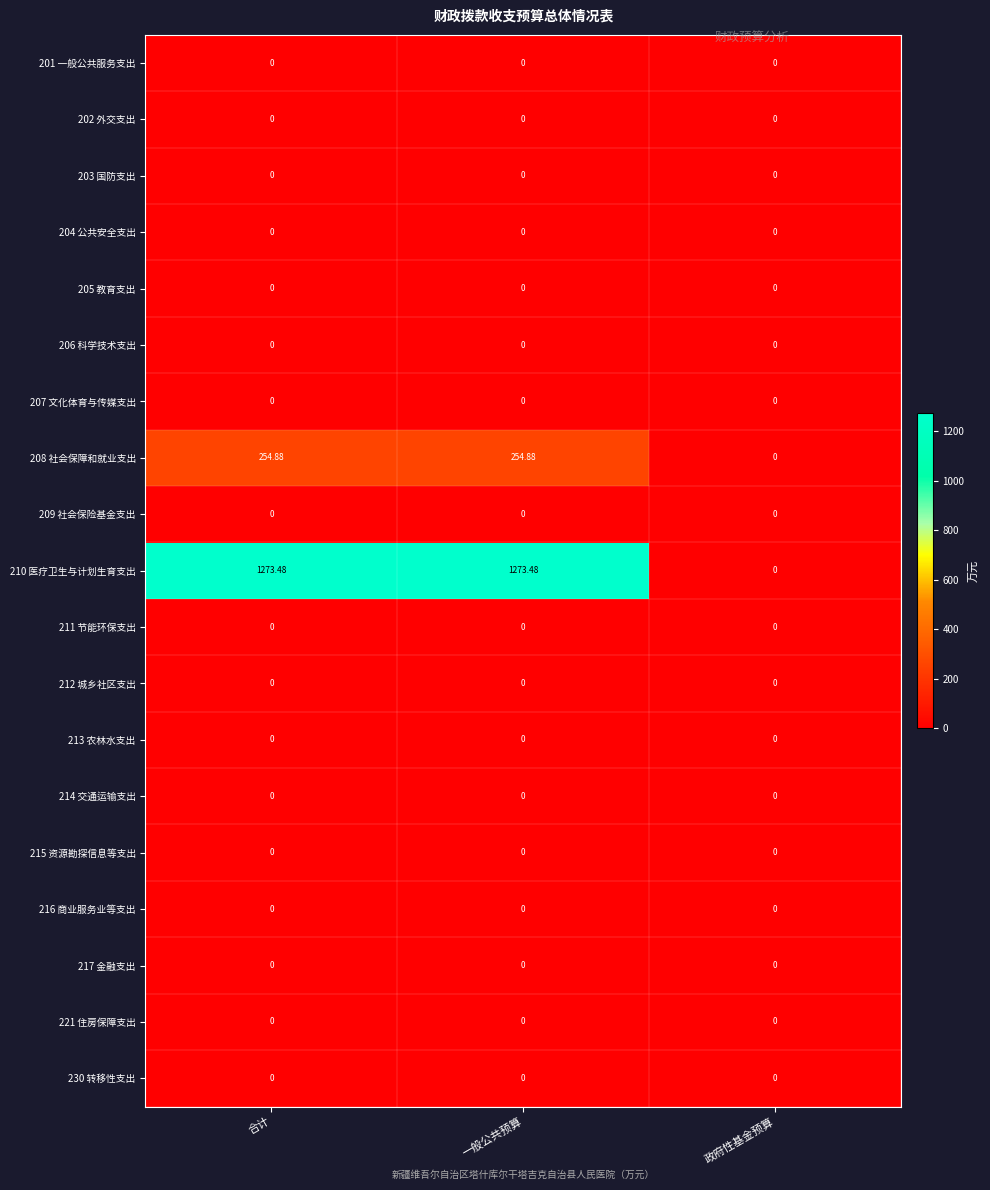

Which label corresponds to the largest value in the chart?

合计